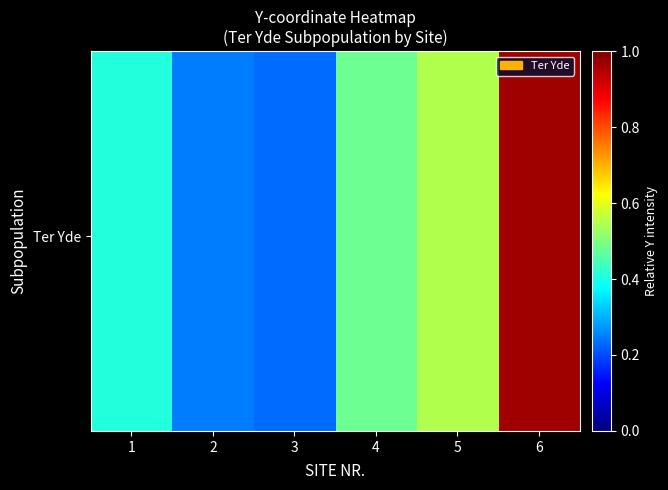

At how many categories does at least one series exceed 0?

6